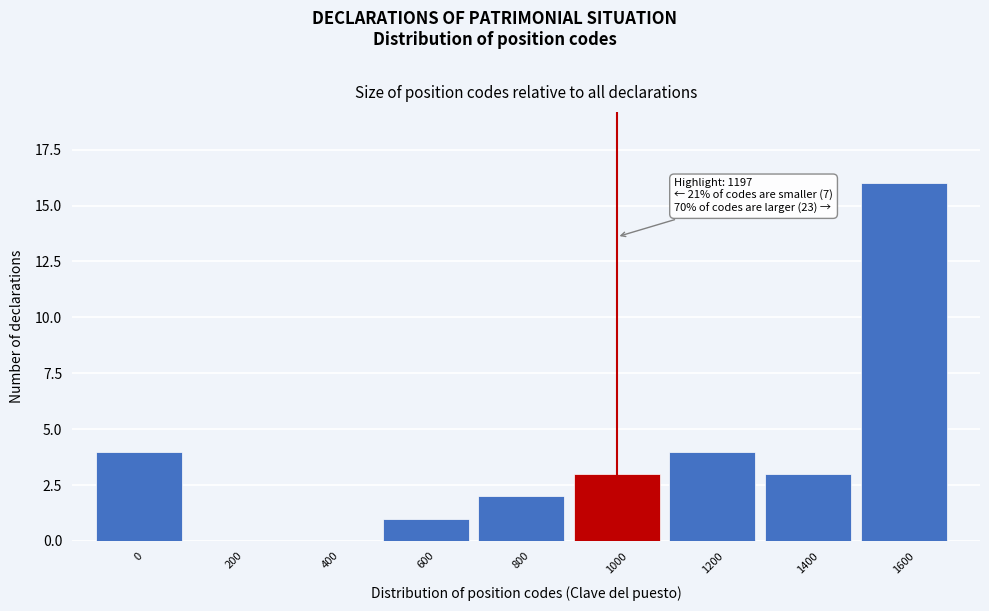

Reading left to right, transcribe all the data shown in this chart.

0=4	200=0	400=0	600=1	800=2	1000=3	1200=4	1400=3	1600=16